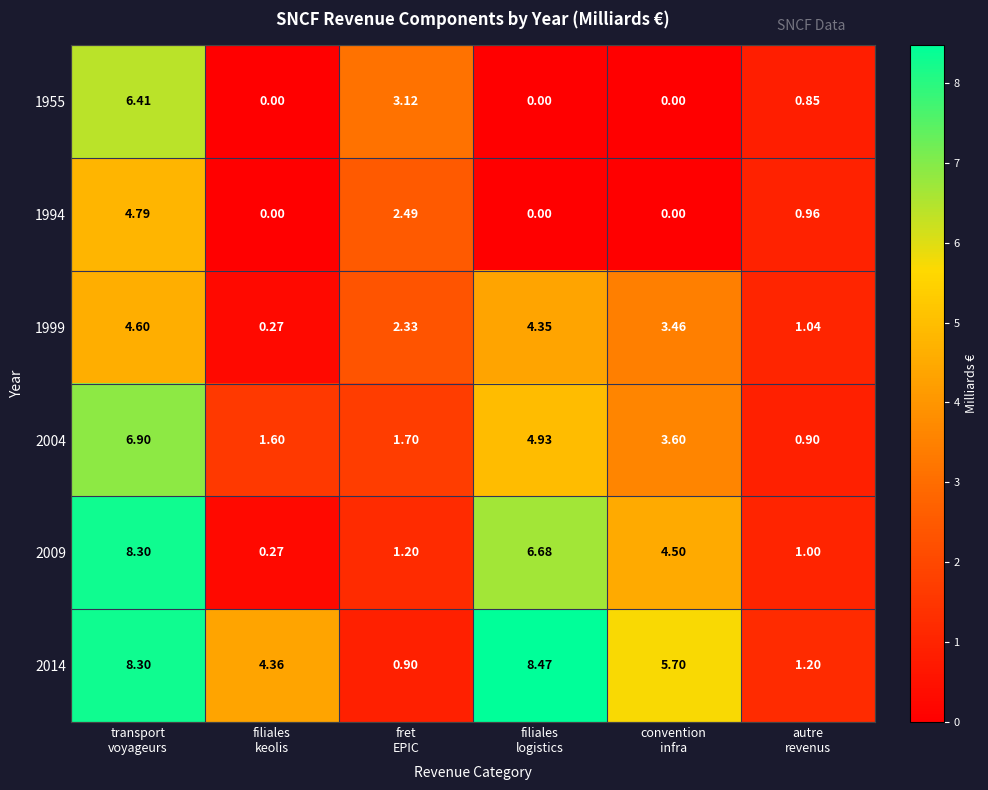

What is the total value across all series at autre
revenus?

6.0